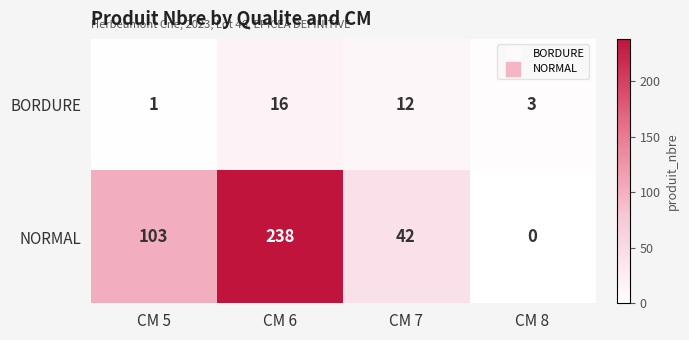

Which series changed the most between CM 5 and CM 7?

NORMAL